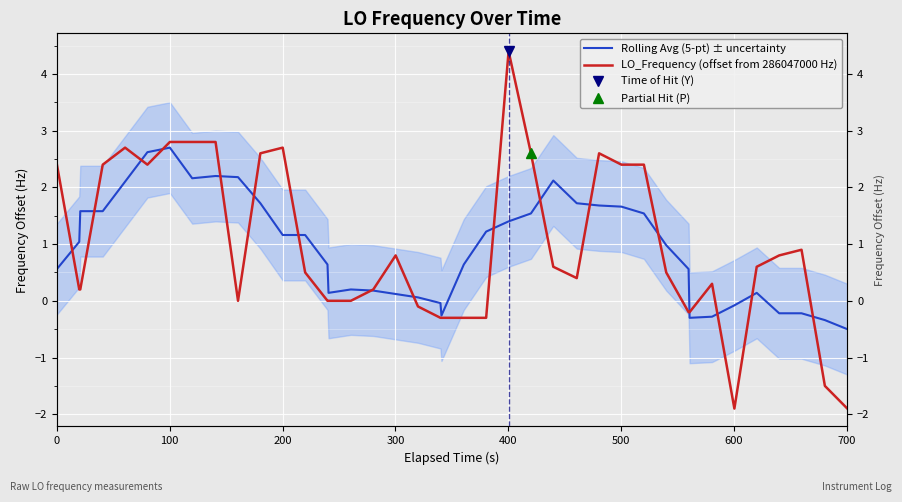

List the series in order of their overall mean, highest first.

Rolling Avg (5-pt) ± uncertainty, LO_Frequency (offset from 286047000 Hz)